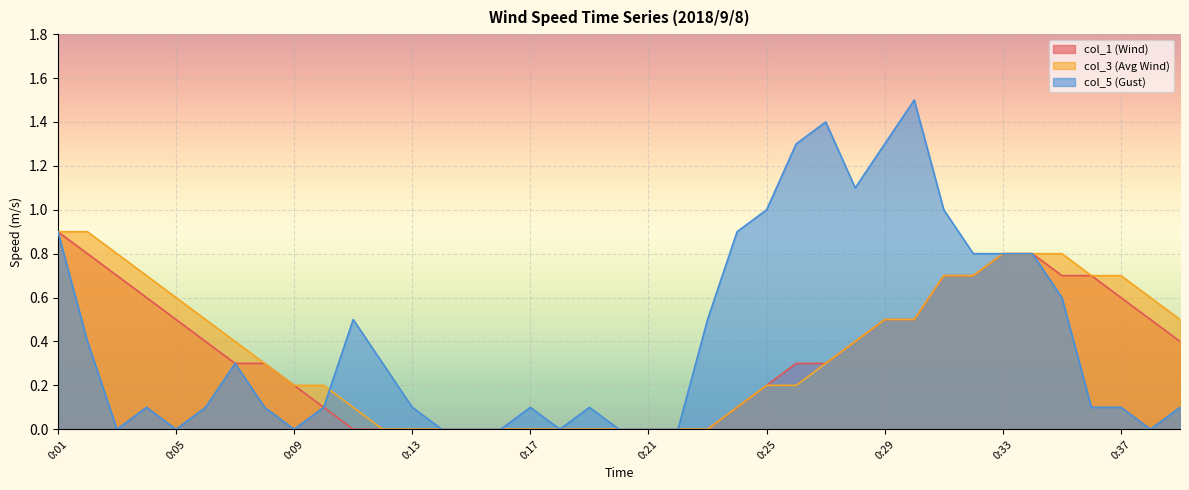

Which label corresponds to the smallest value in the chart?

0:11